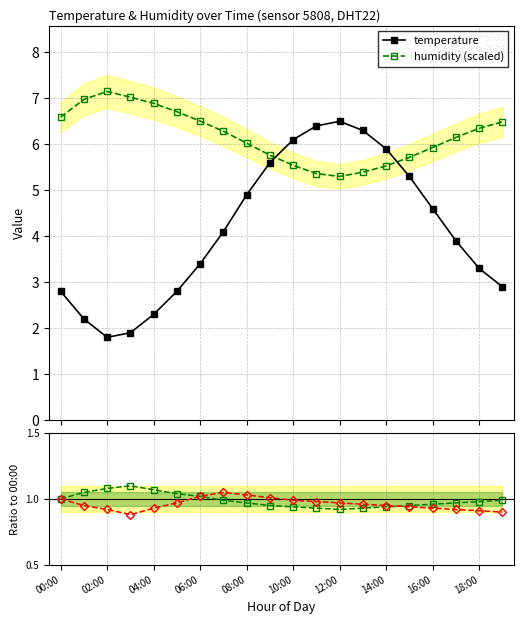

In humidity (scaled), how many points are lower than both neighbors (excluding endpoints)?

1